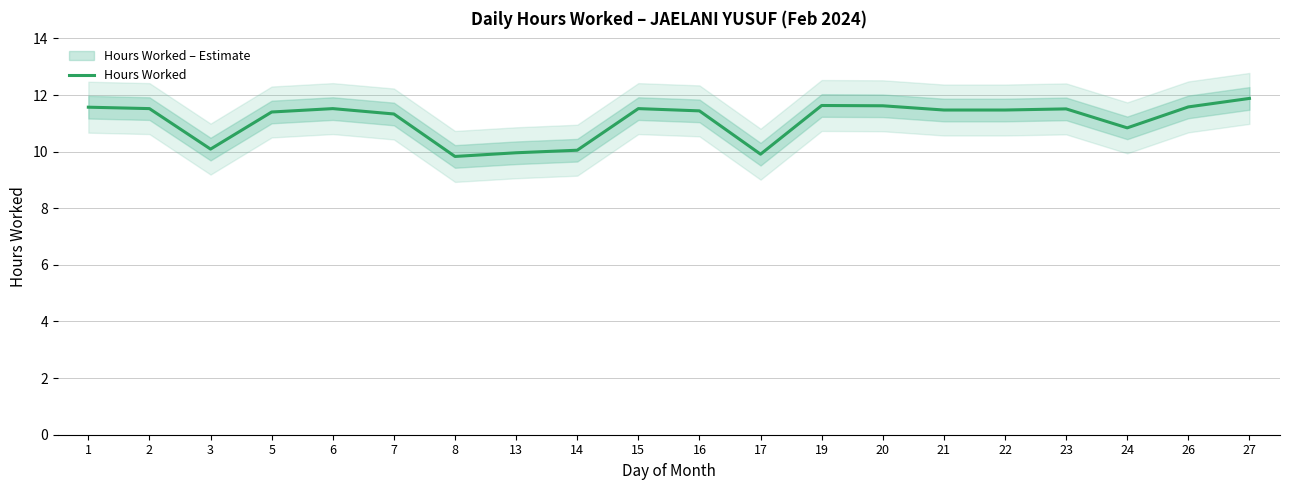

Reading left to right, list all the values displayed in this chart.

11.6	11.5	10.1	11.4	11.5	11.3	9.8	10.0	10.1	11.5	11.4	9.9	11.6	11.6	11.5	11.5	11.5	10.8	11.6	11.9